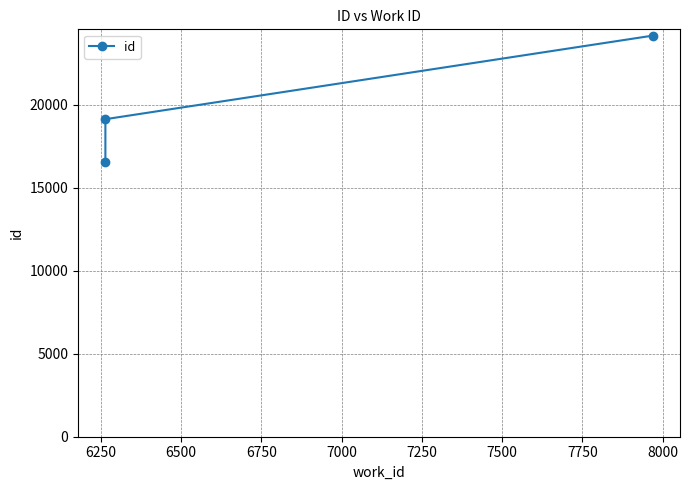

What is the approximate value at 6250, to the nearest 100?

19100